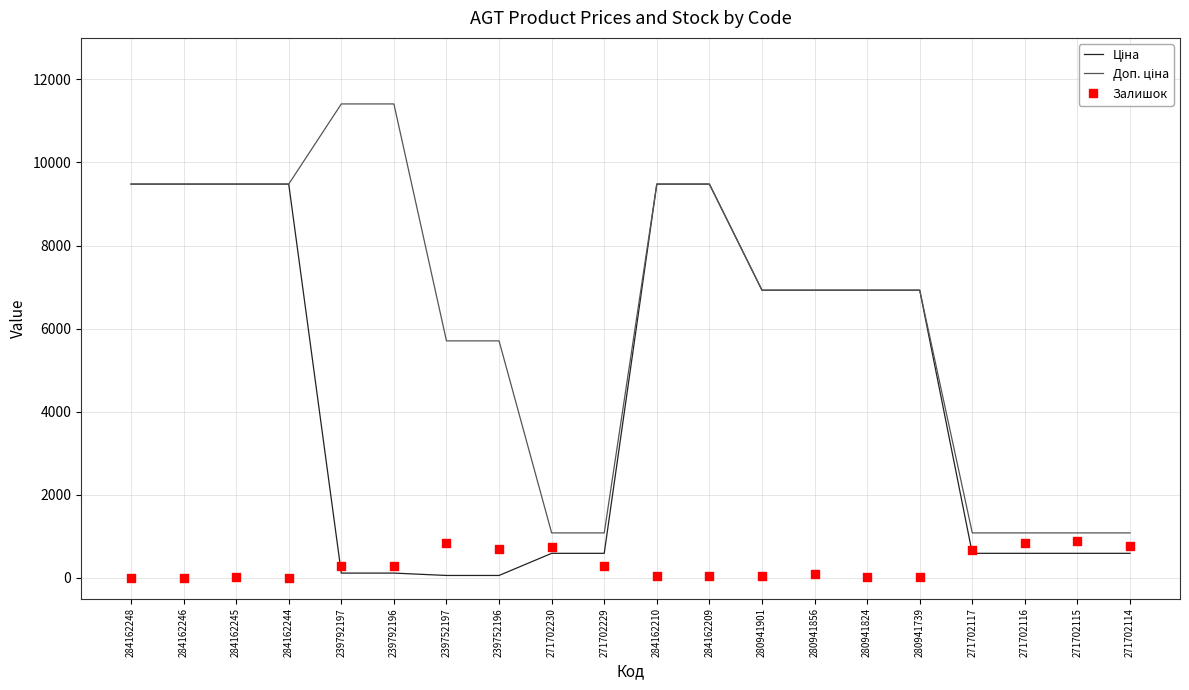

Which series has the largest total across all categories?

Доп. ціна